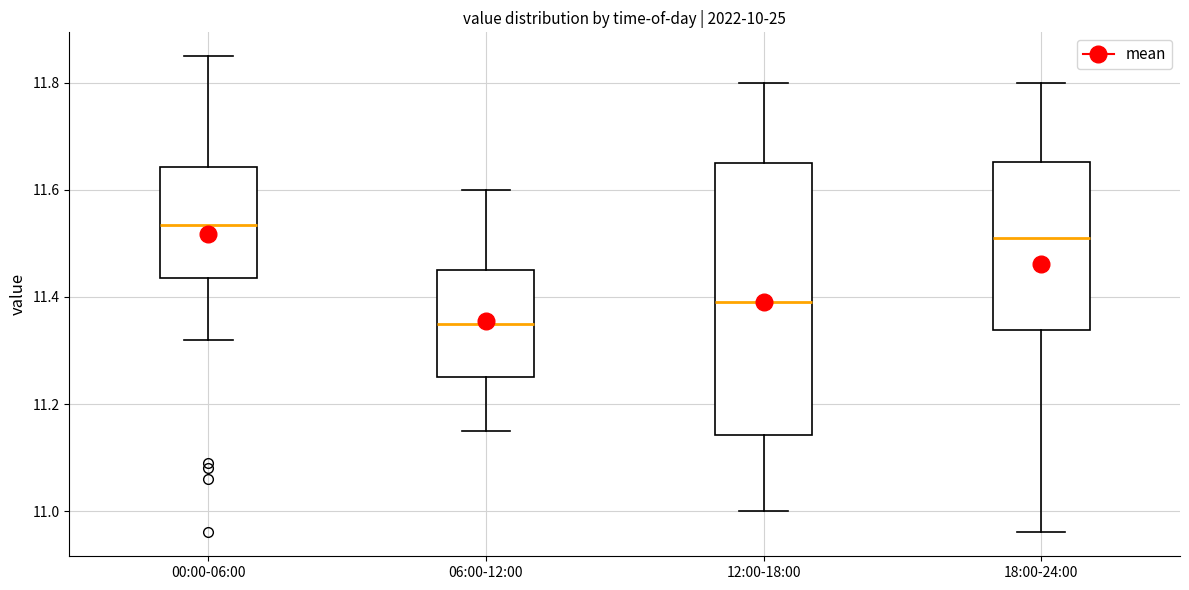

Reading left to right, transcribe this box plot: for each box, give where its median line is, the range the box spans, and where its two whiskers end, as read against the y-axis. The values are not printed on the chart, so give them approximately, as read against the axis.

00:00-06:00: median 11.54, box 11.44 to 11.64, whiskers 11.32 to 11.86
06:00-12:00: median 11.36, box 11.26 to 11.46, whiskers 11.16 to 11.60
12:00-18:00: median 11.40, box 11.14 to 11.66, whiskers 11.00 to 11.80
18:00-24:00: median 11.52, box 11.34 to 11.66, whiskers 10.96 to 11.80